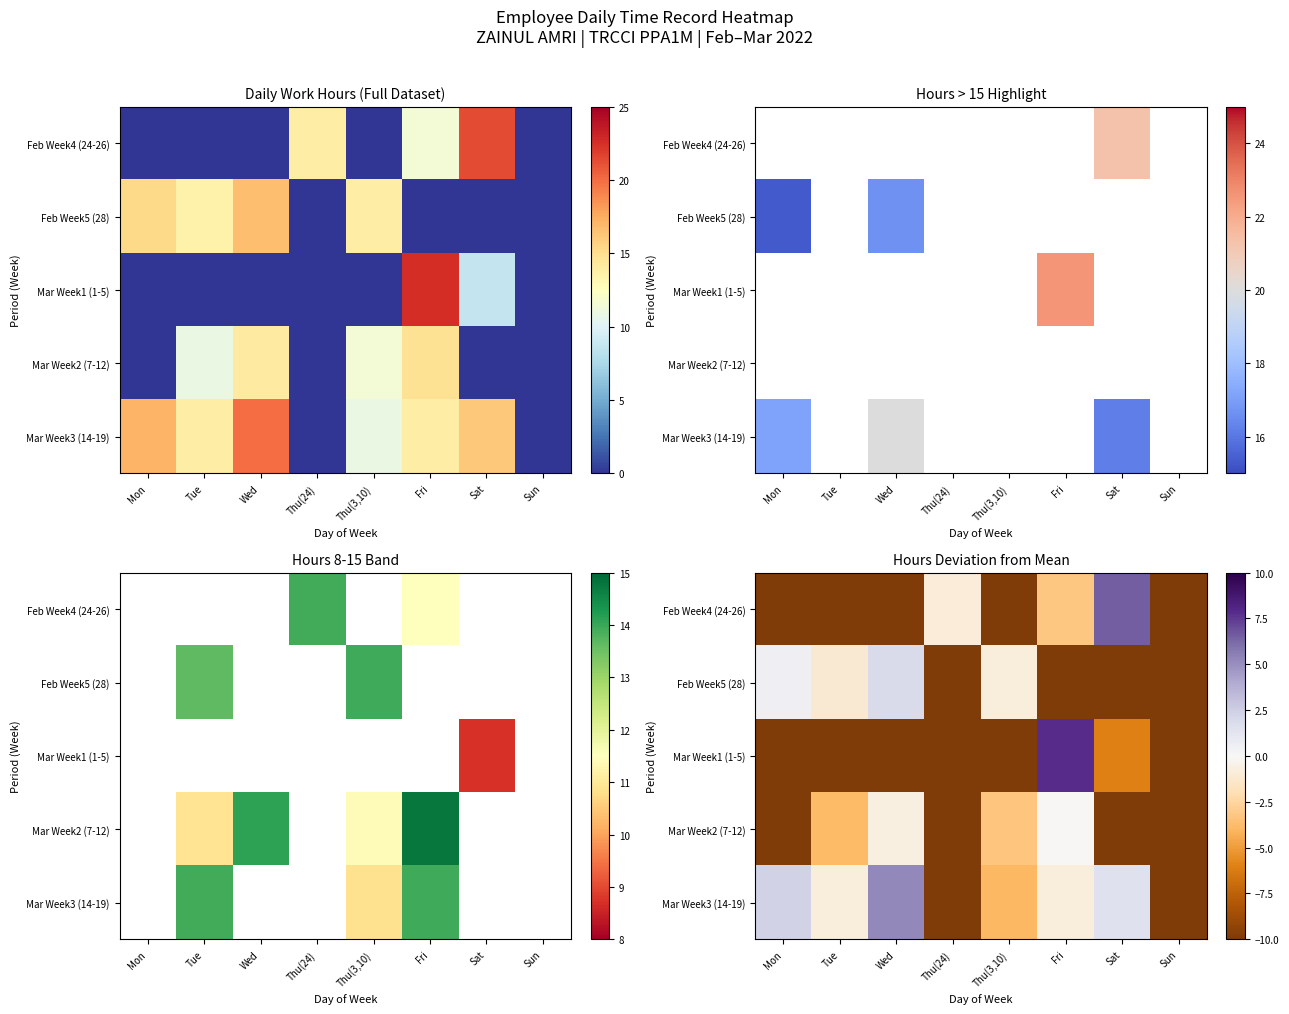

Rank the series at Mon from lowest to highest value.

Feb Week4 (24-26), Mar Week1 (1-5), Mar Week2 (7-12), Feb Week5 (28), Mar Week3 (14-19)